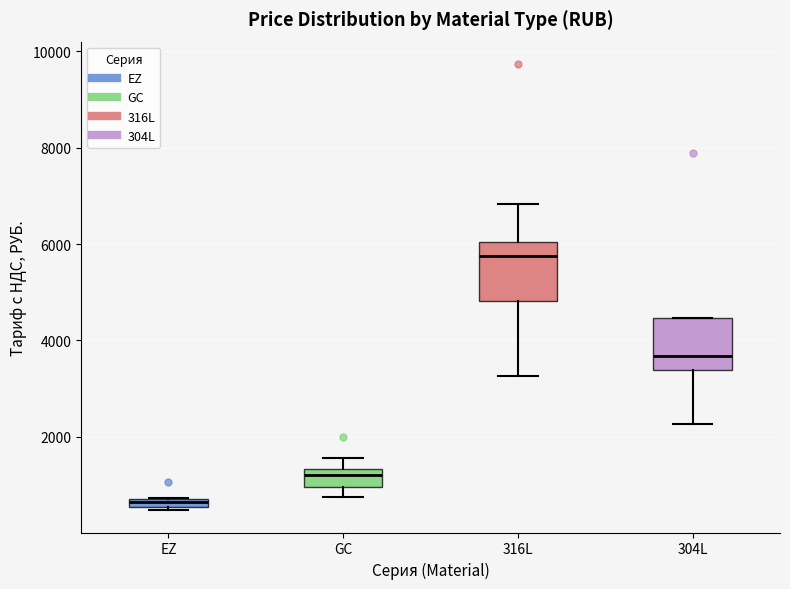

Where does the upper whisker of the box for 316L end on the y-axis? The values are not printed on the chart, so give them approximately, as read against the axis.

6800